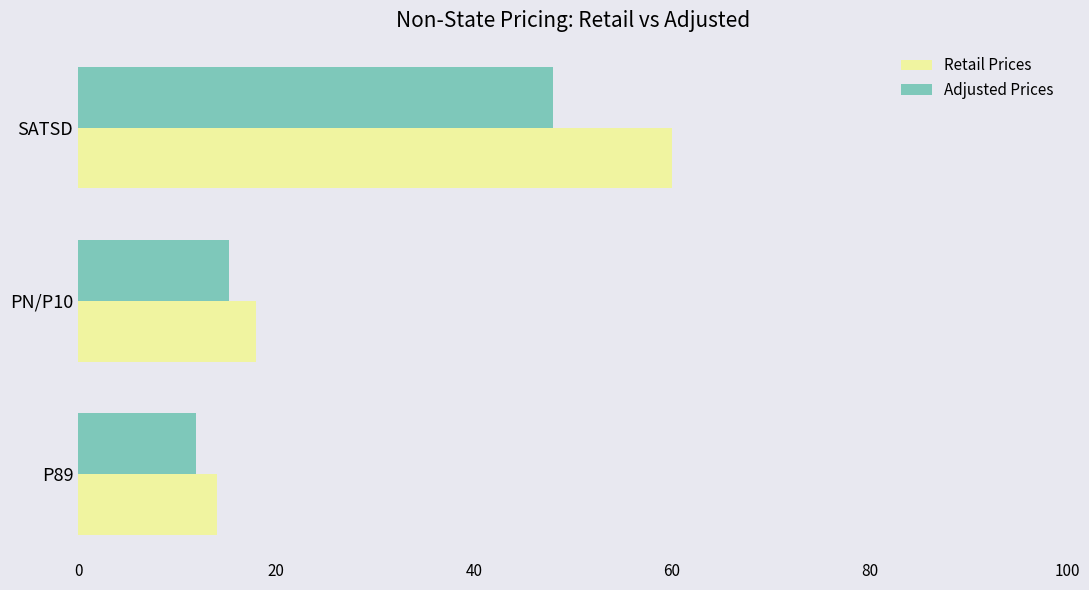

What is the difference between the Adjusted Prices values at SATSD and PN/P10?

32.7